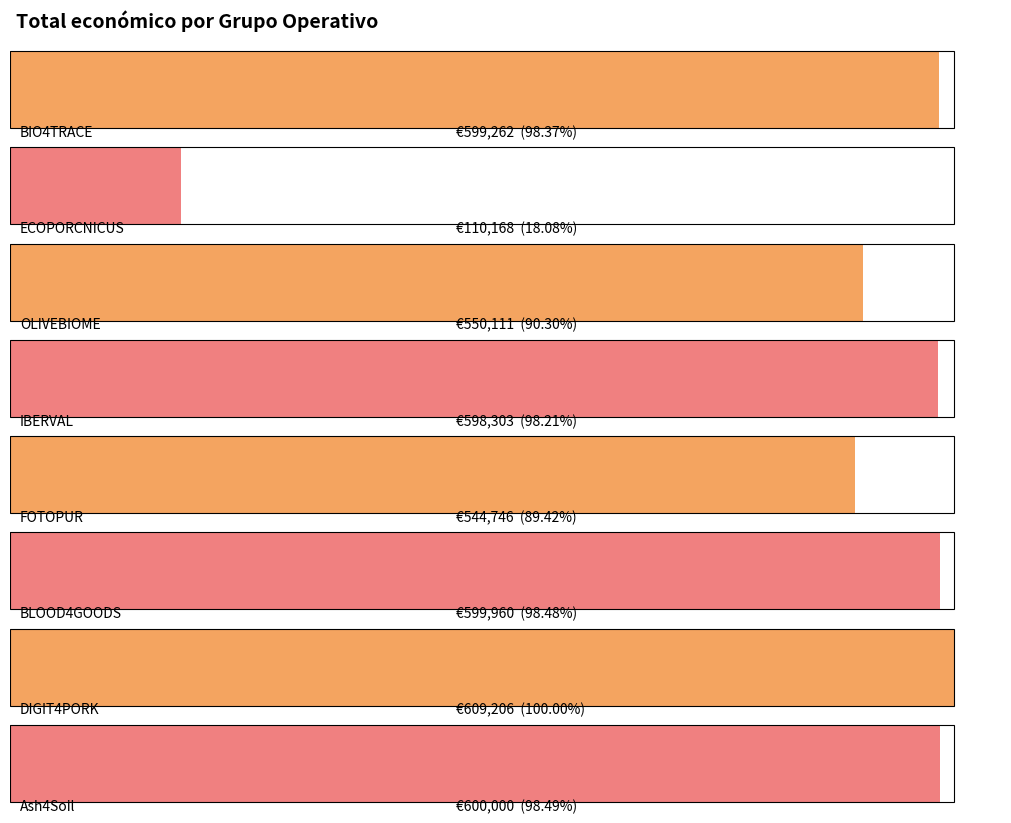

List the labels in order of value, largest first.

DIGIT4PORK, Ash4Soil, BLOOD4GOODS, BIO4TRACE, IBERVAL, OLIVEBIOME, FOTOPUR, ECOPORCNICUS